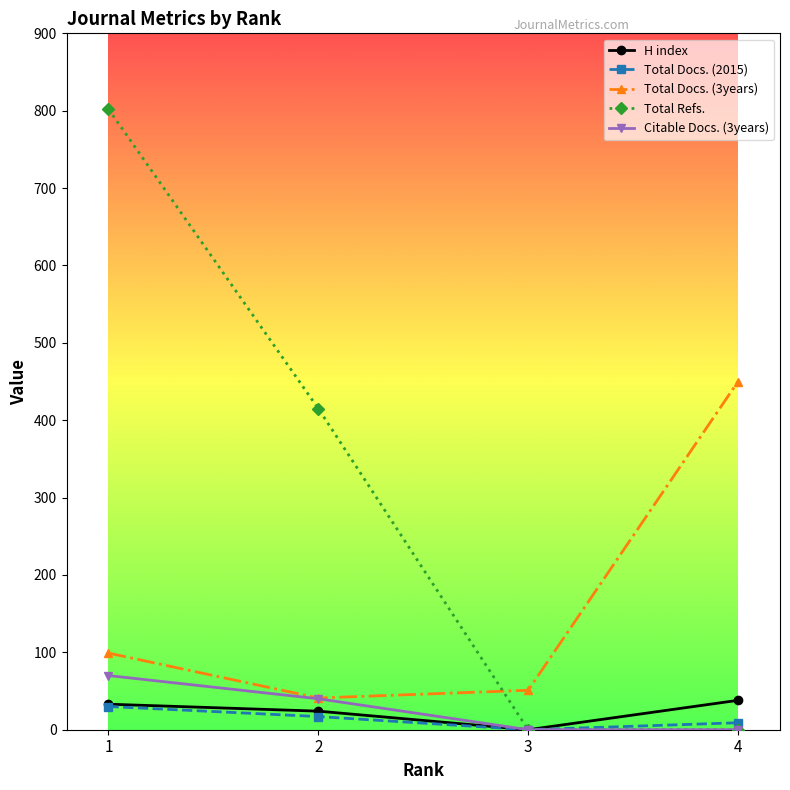

Where does the Citable Docs. (3years) series first go above 40?

1